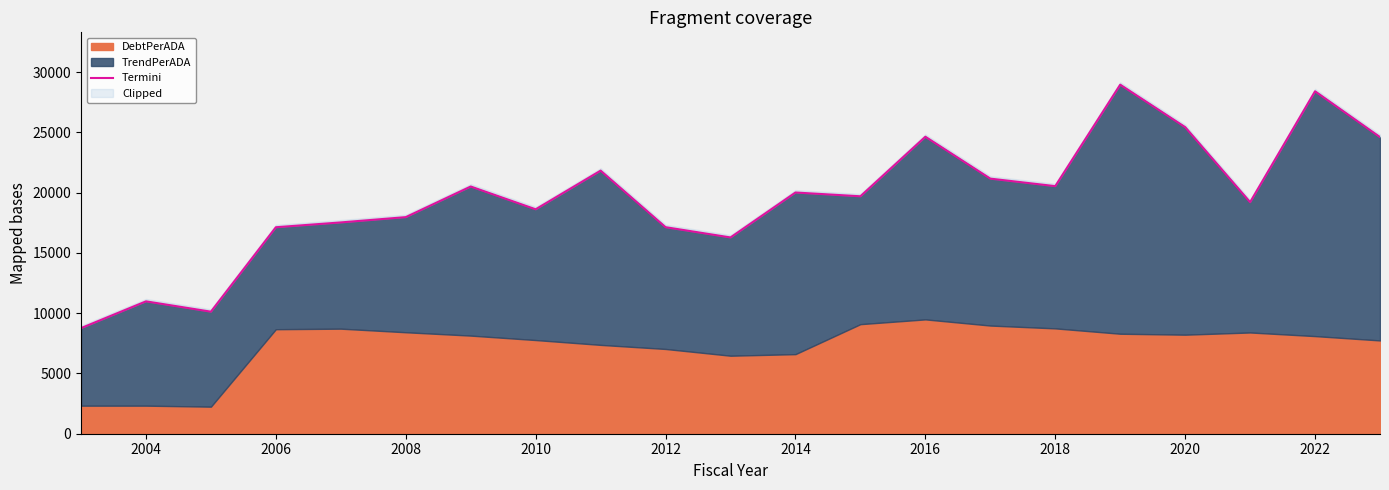

Count the number of values greater than 19698.

11